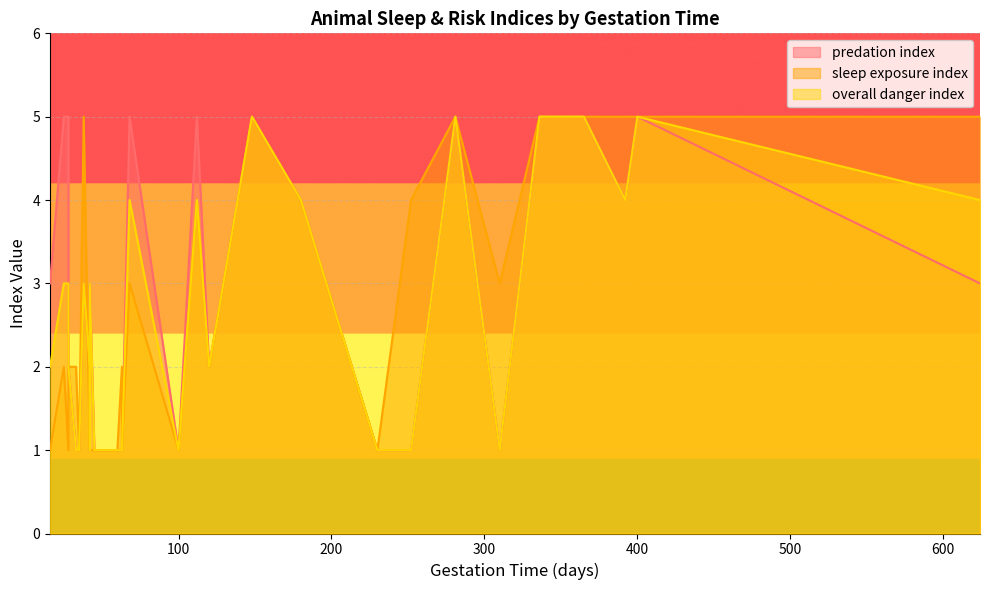

What is the difference between the sleep exposure index values at 230 and 68?

2